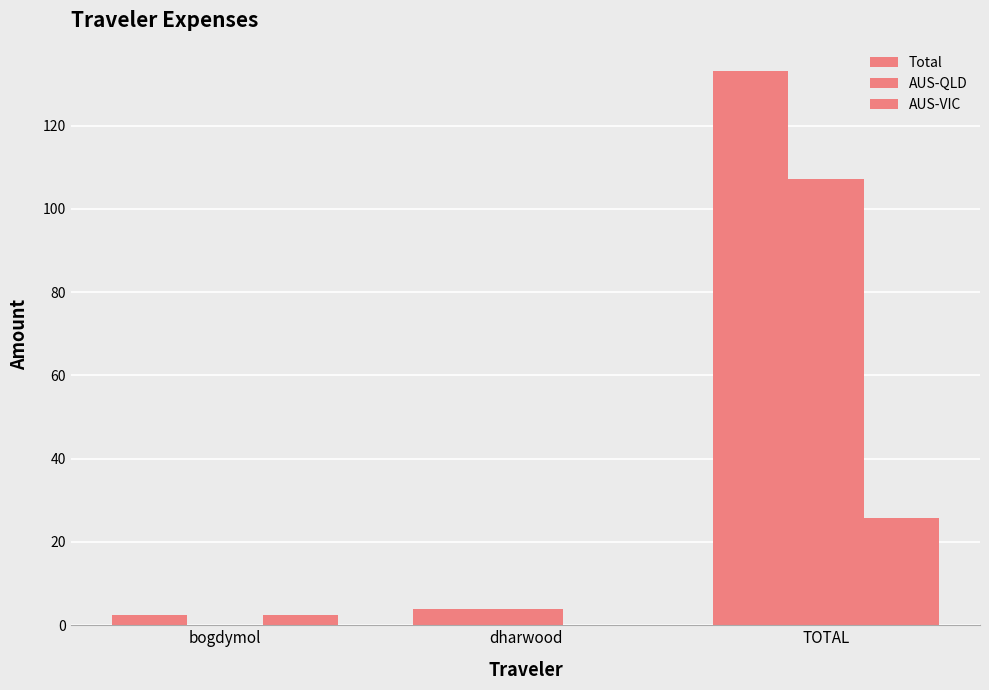

At which label does AUS-VIC reach its minimum?

dharwood